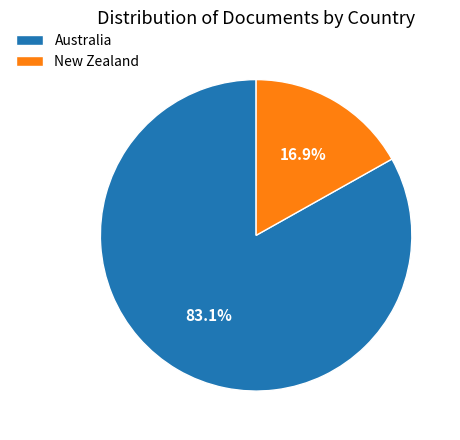

How many segments does this pie chart have?

2